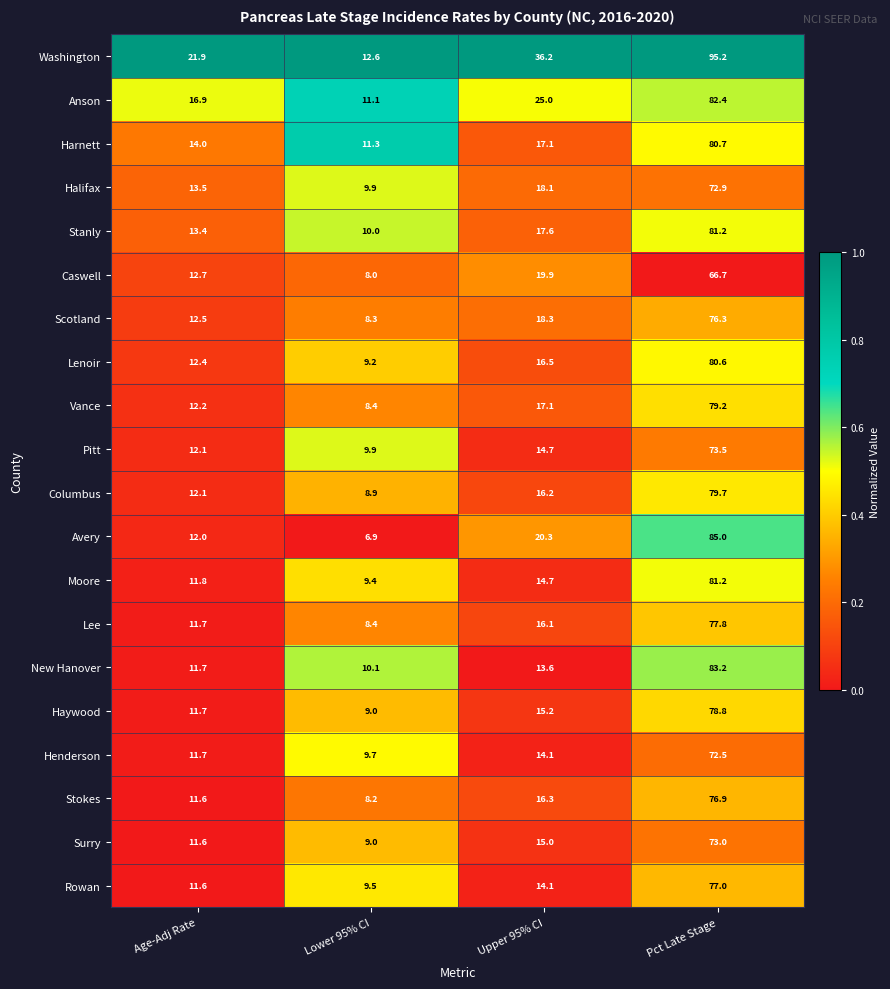

Which category has the highest value in the Lenoir series?

Pct Late Stage